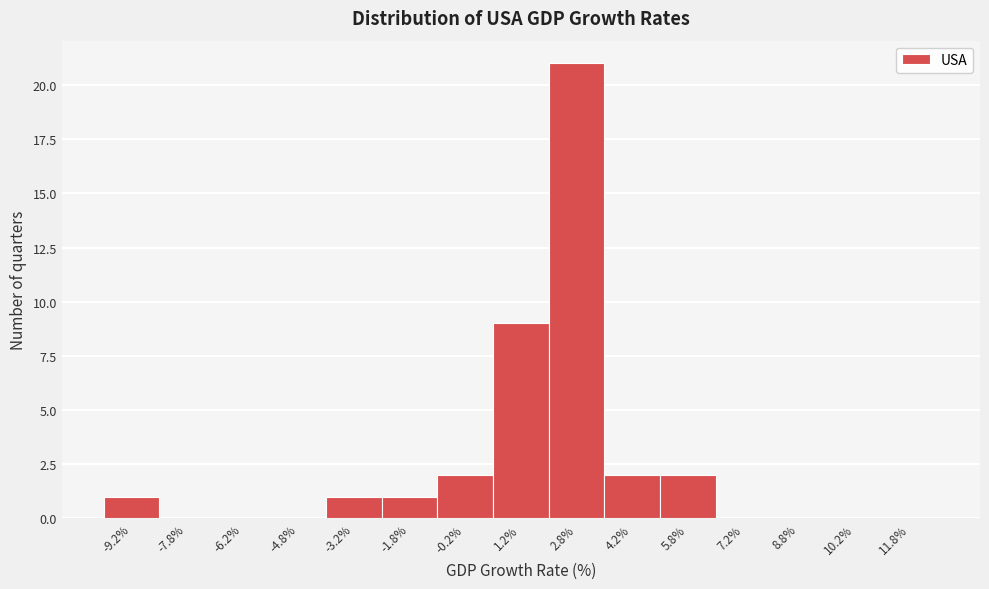

How tall is the bar that spans 0.5 to 2.0 on the x-axis? Neither the bar edges nor the heights are printed on the chart, so give them approximately, as read against the axes.

9